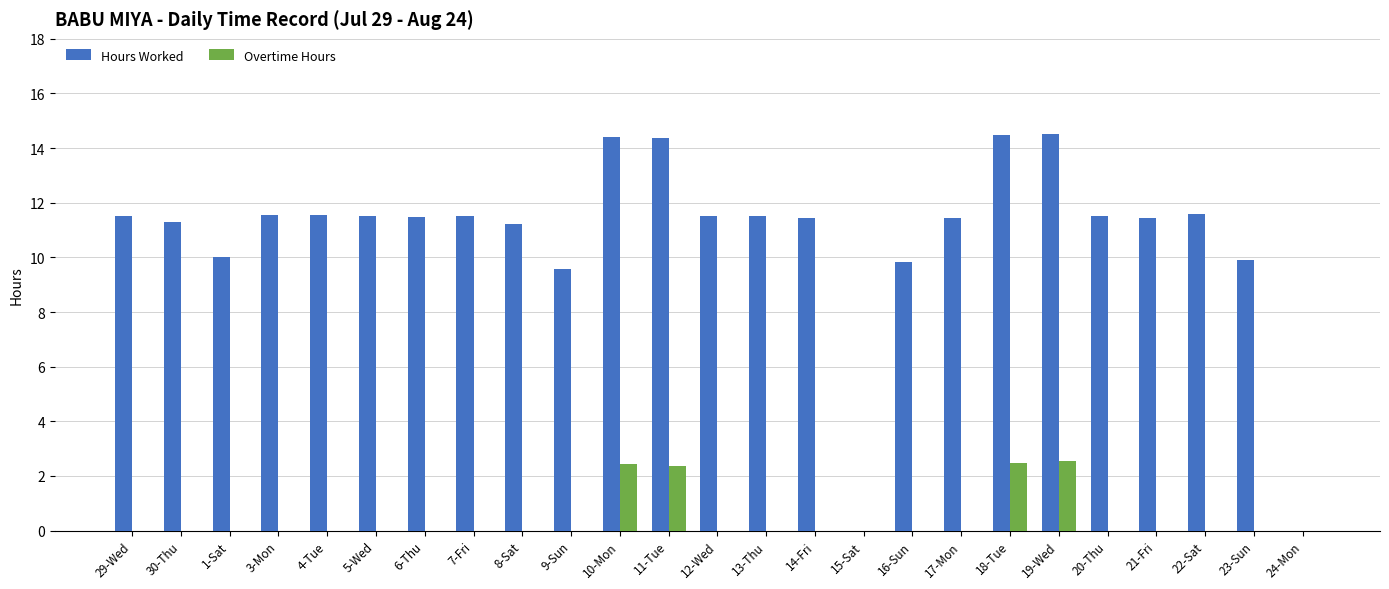

What is the average value of the Hours Worked series?

10.8